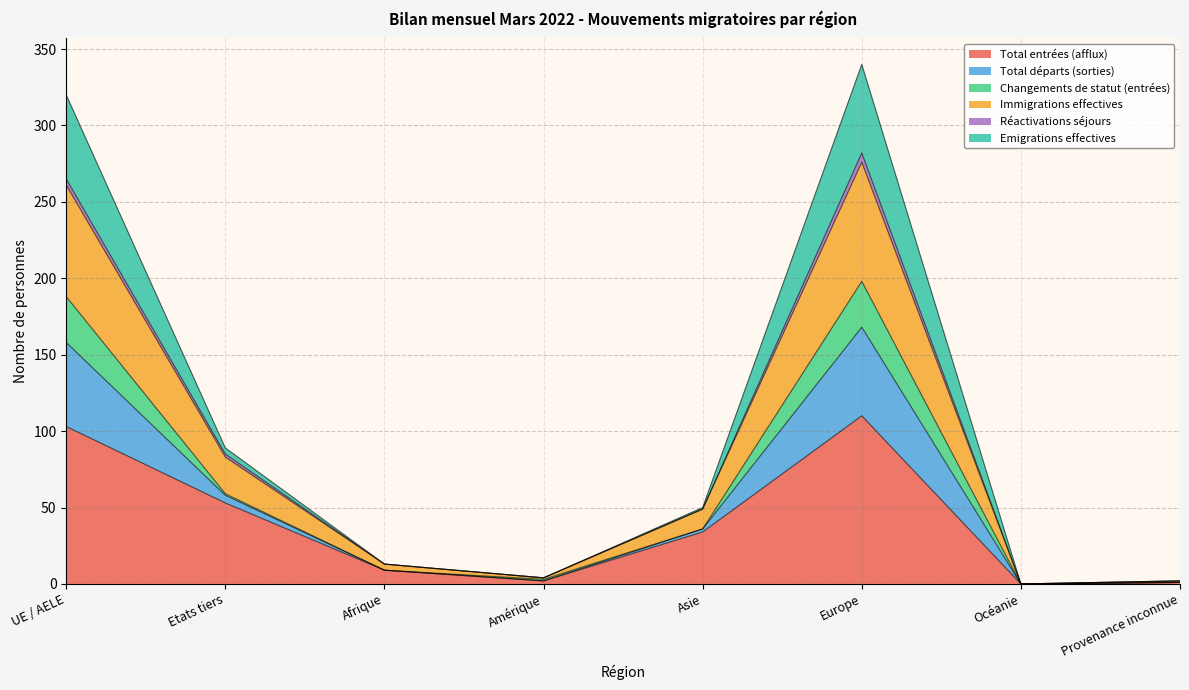

What is the spread (max minus min) of values at Provenance inconnue?

1